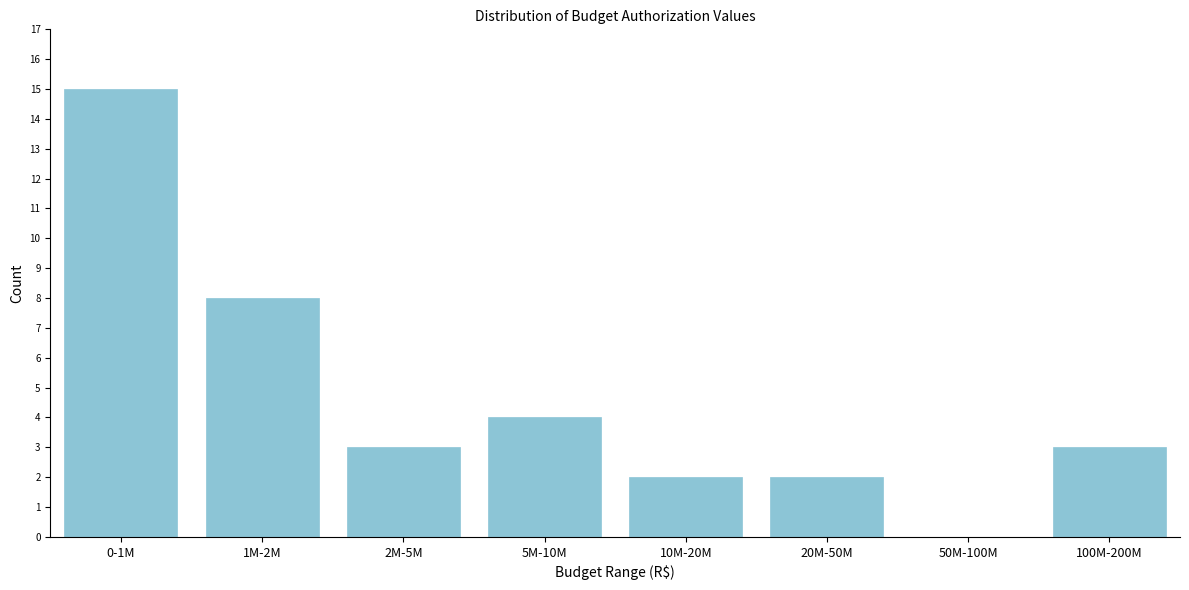

Reading left to right, transcribe all the data shown in this chart.

0-1M=15	1M-2M=8	2M-5M=3	5M-10M=4	10M-20M=2	20M-50M=2	50M-100M=0	100M-200M=3